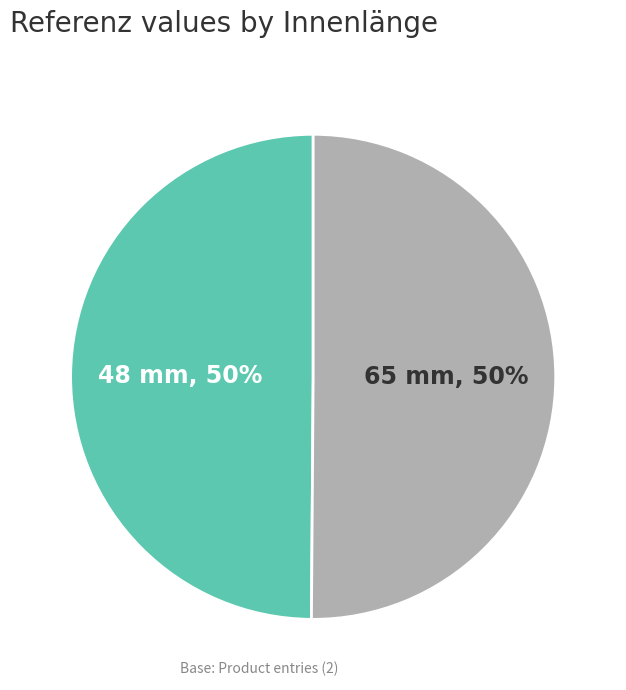

Is it true that 65 mm is 38% of the pie?

False